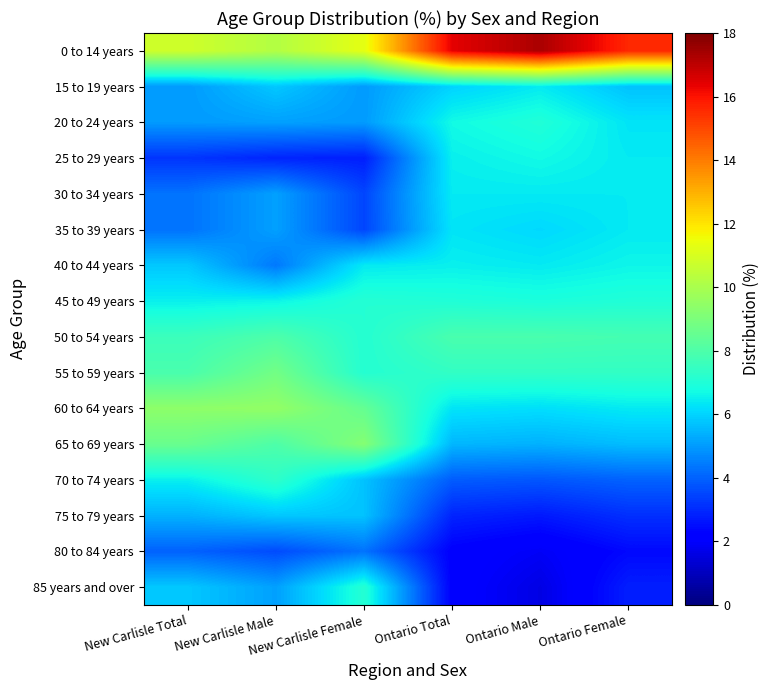

At how many categories does at least one series exceed 6?

6